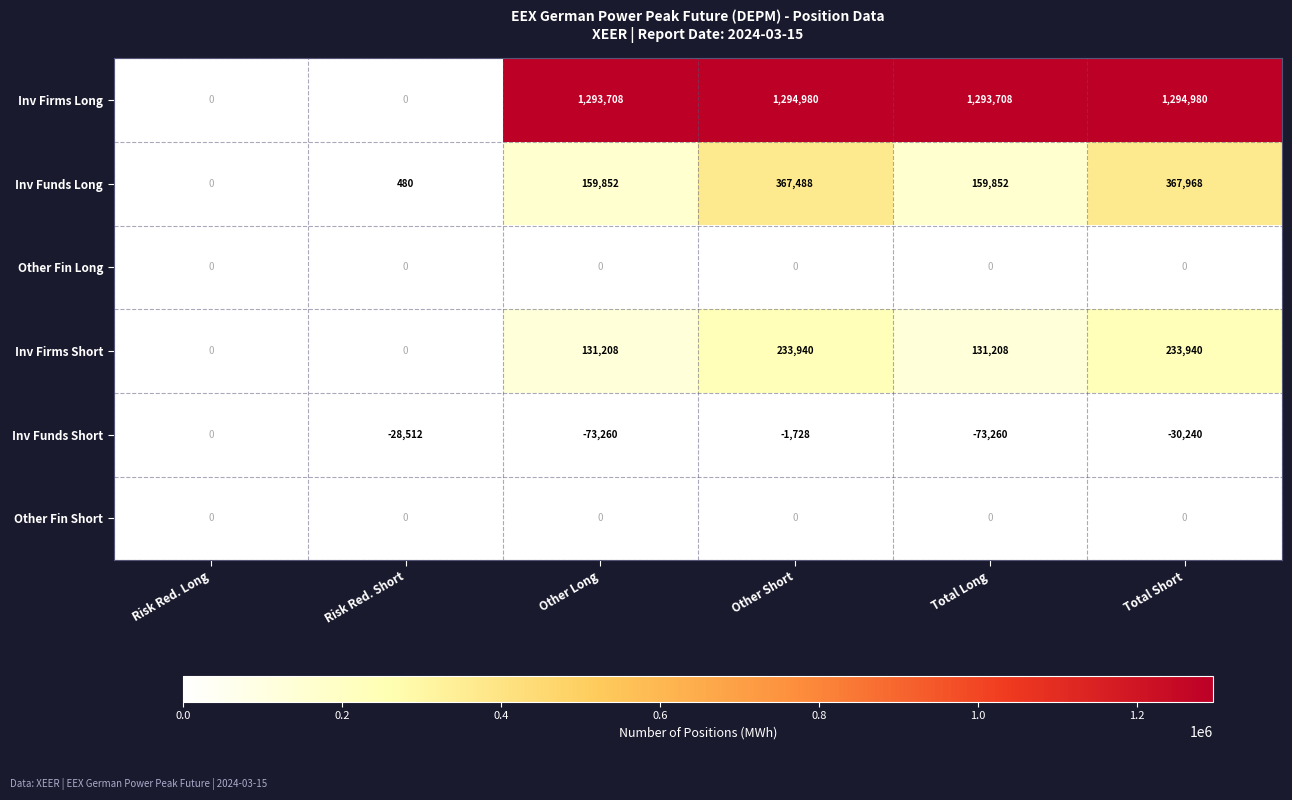

What is the maximum value shown in the chart?

1294980